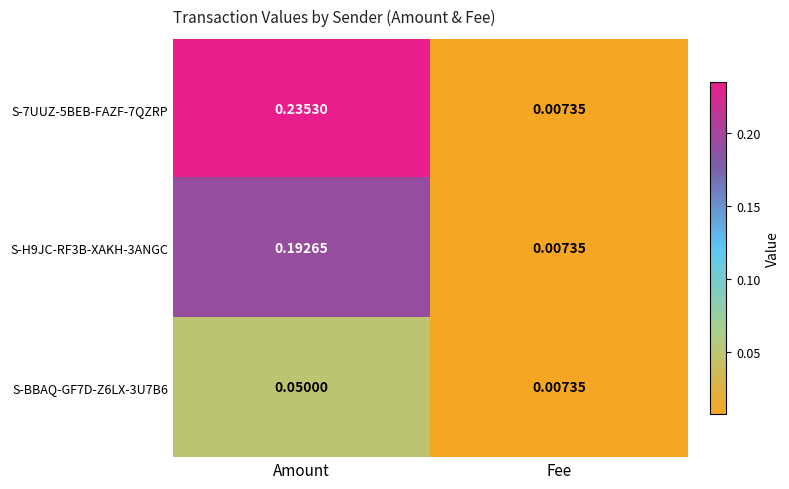

How many categories are shown in the chart?

2